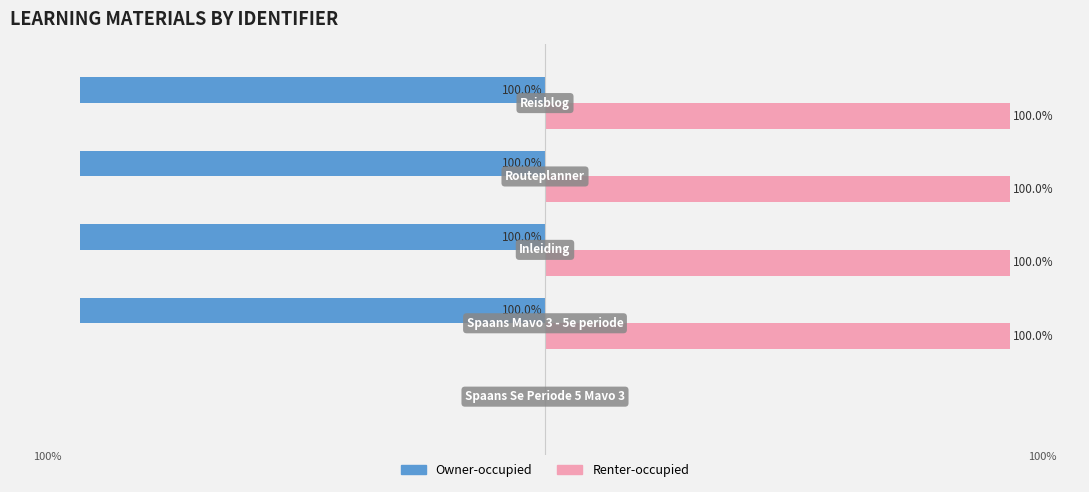

Which series has the largest total across all categories?

Renter-occupied